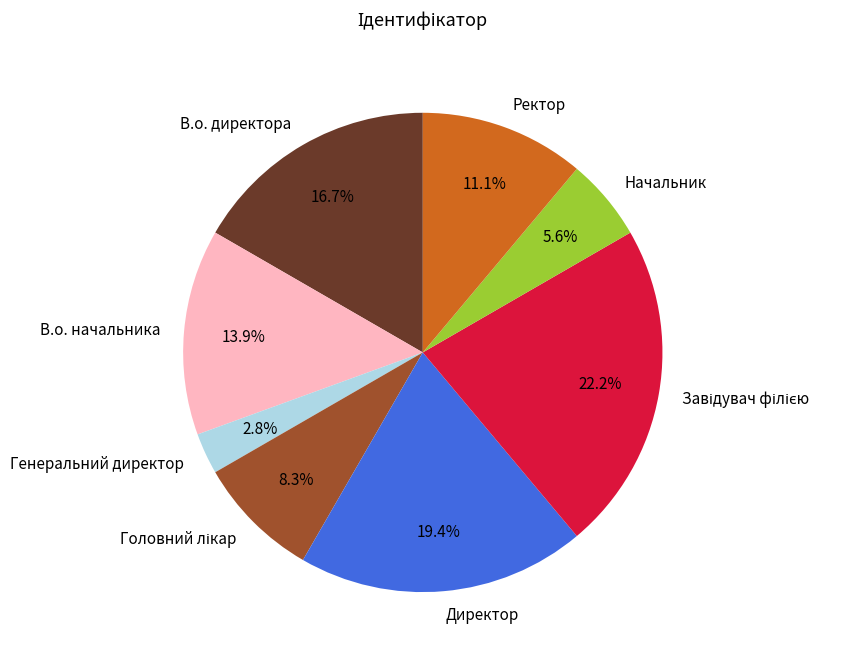

What is the smallest slice in the pie chart?

Генеральний директор